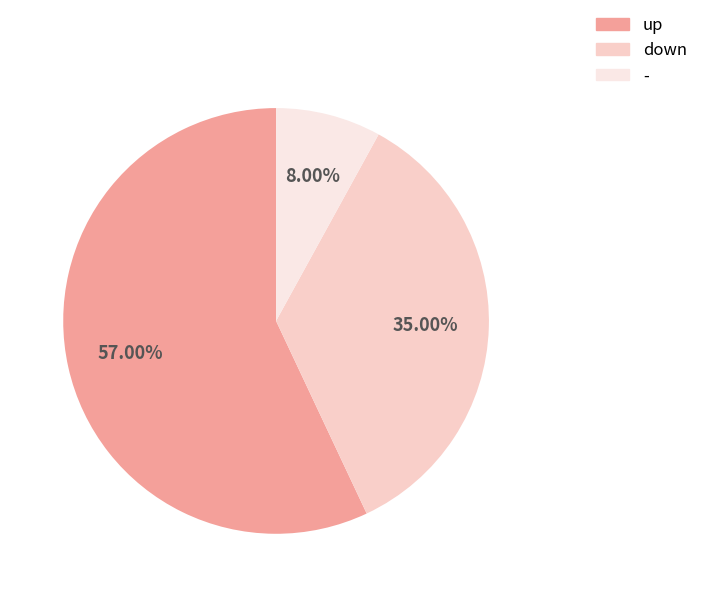

What is the smallest slice in the pie chart?

-